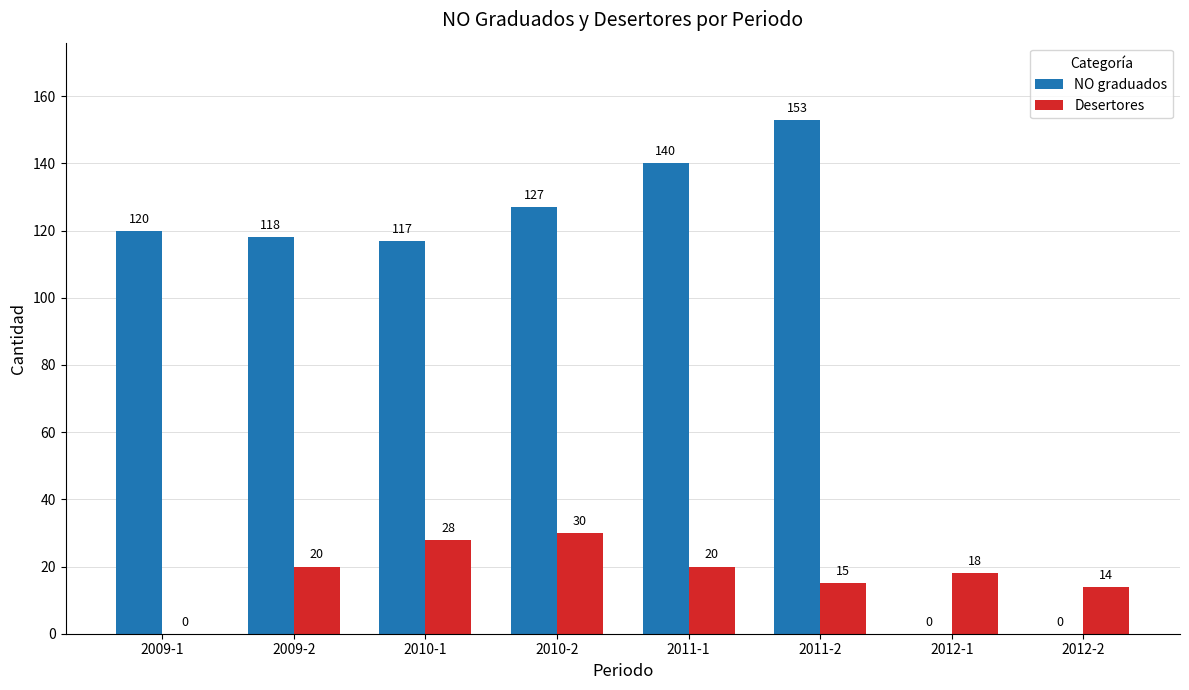

What is the spread (max minus min) of values at 2011-2?

138